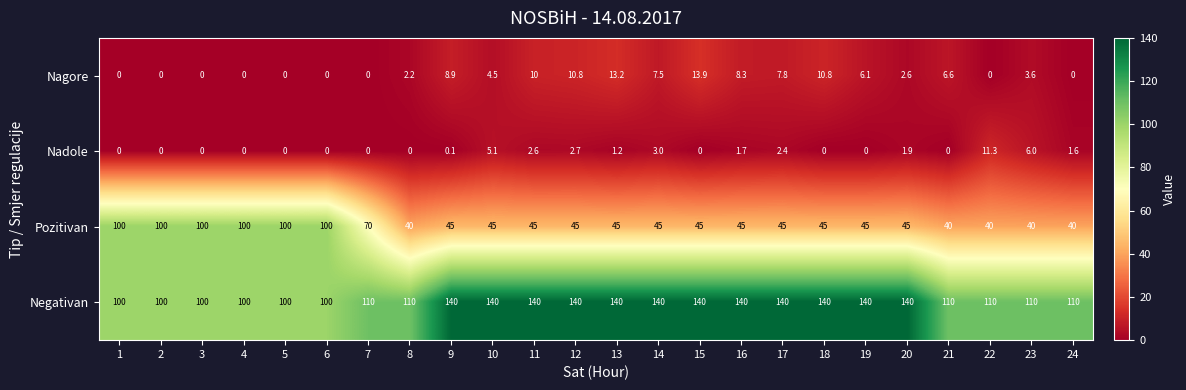

List the series in order of their peak value, highest first.

Negativan, Pozitivan, Nagore, Nadole